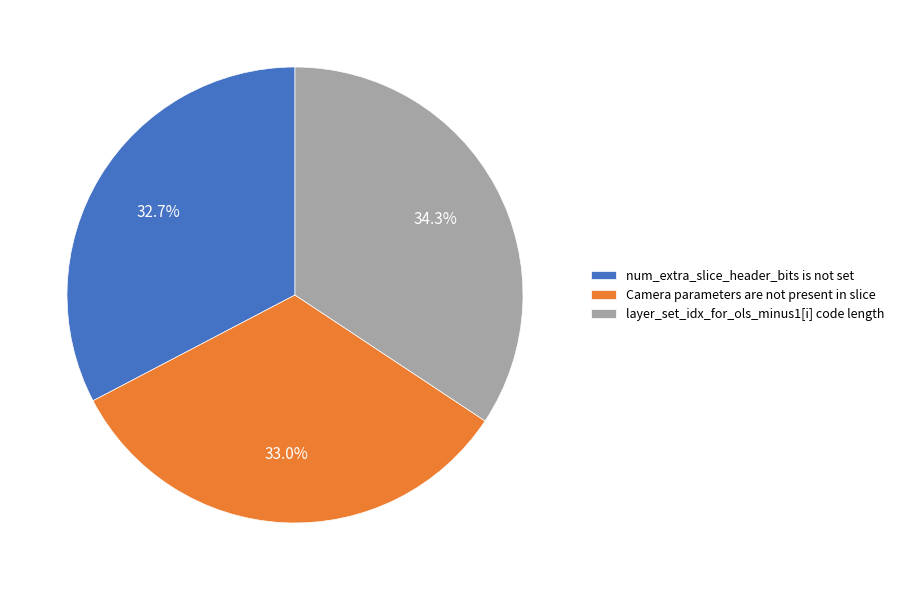

To the nearest percent, what is the difference between the largest and smallest slice percentages?

2%